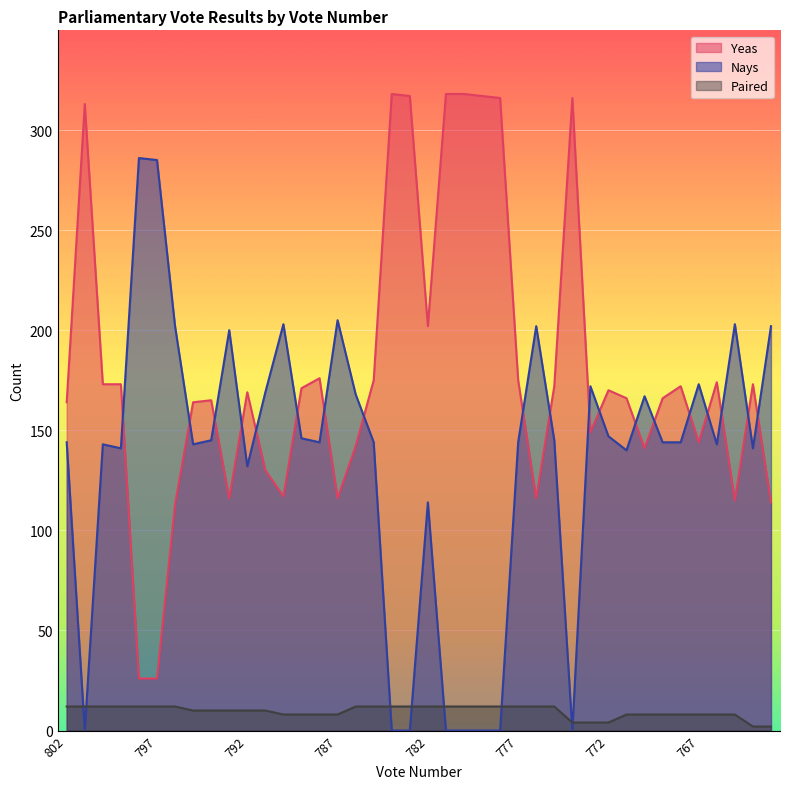

What is the difference between the maximum and minimum values in the Paired series?

10